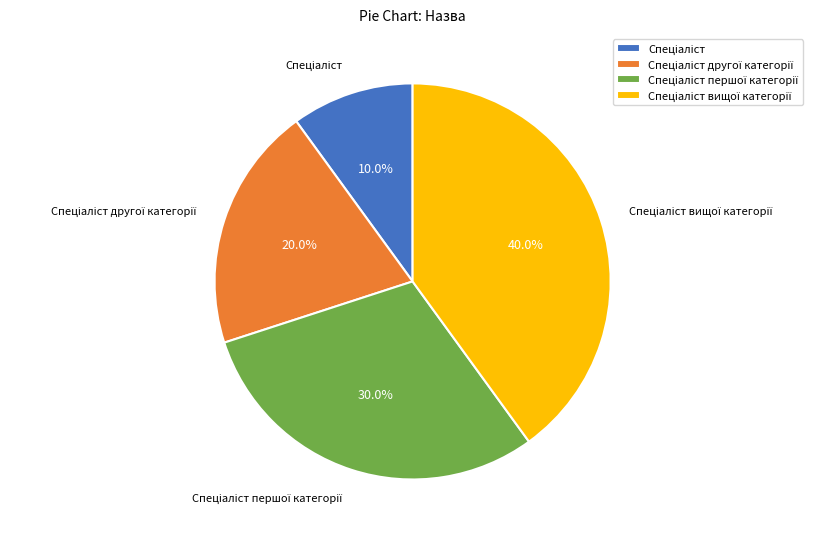

Does any single category account for the majority?

No